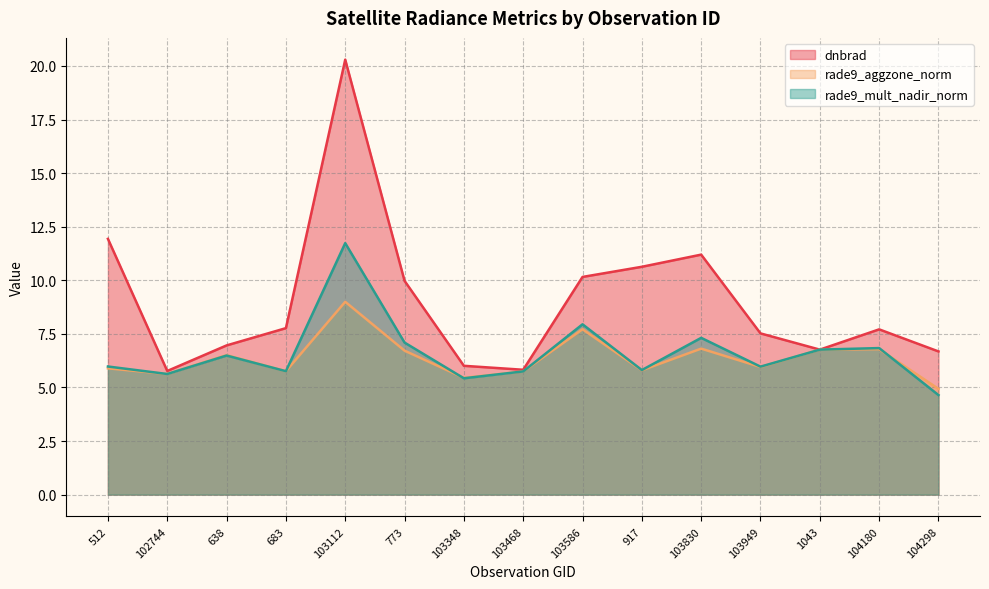

True or false: rade9_mult_nadir_norm has a value of 5.8 at 917.

True